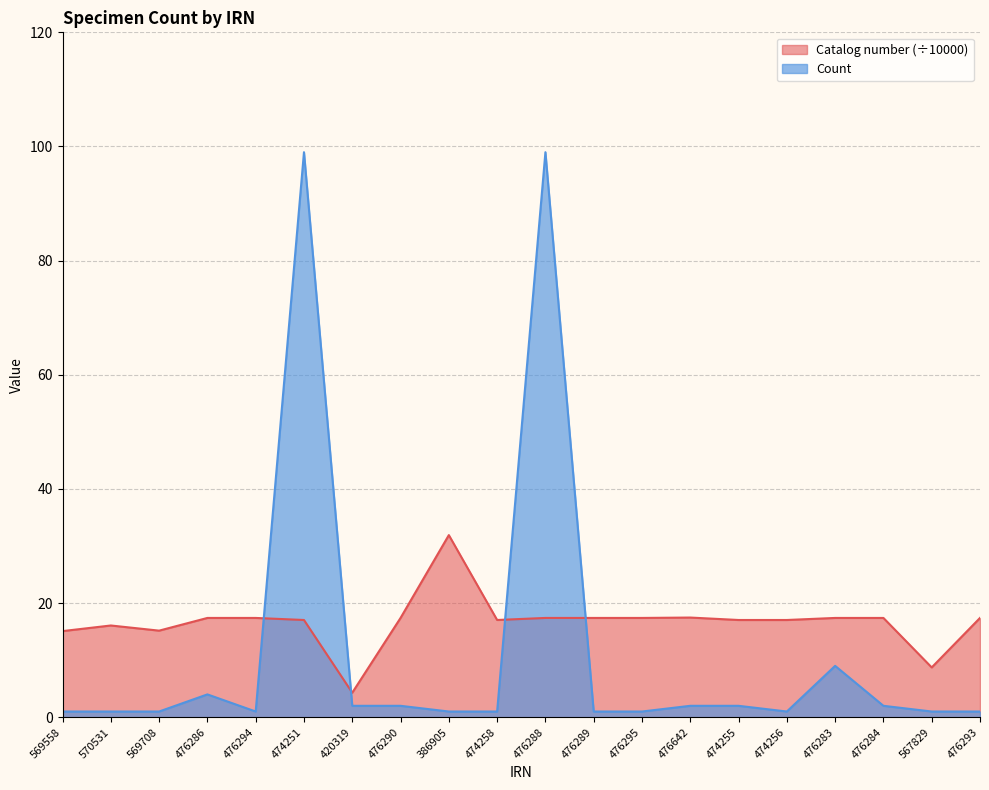

Is the value of Count at 567829 greater than the value of Catalog number at 476289?

No